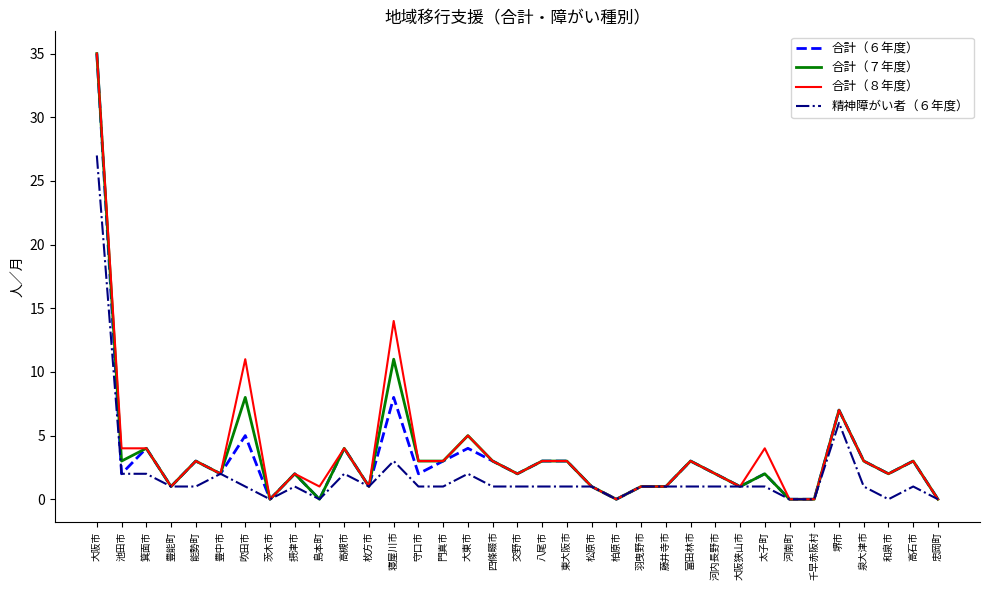

What is the sum of the 合計（７年度） values at 和泉市 and 交野市?

4